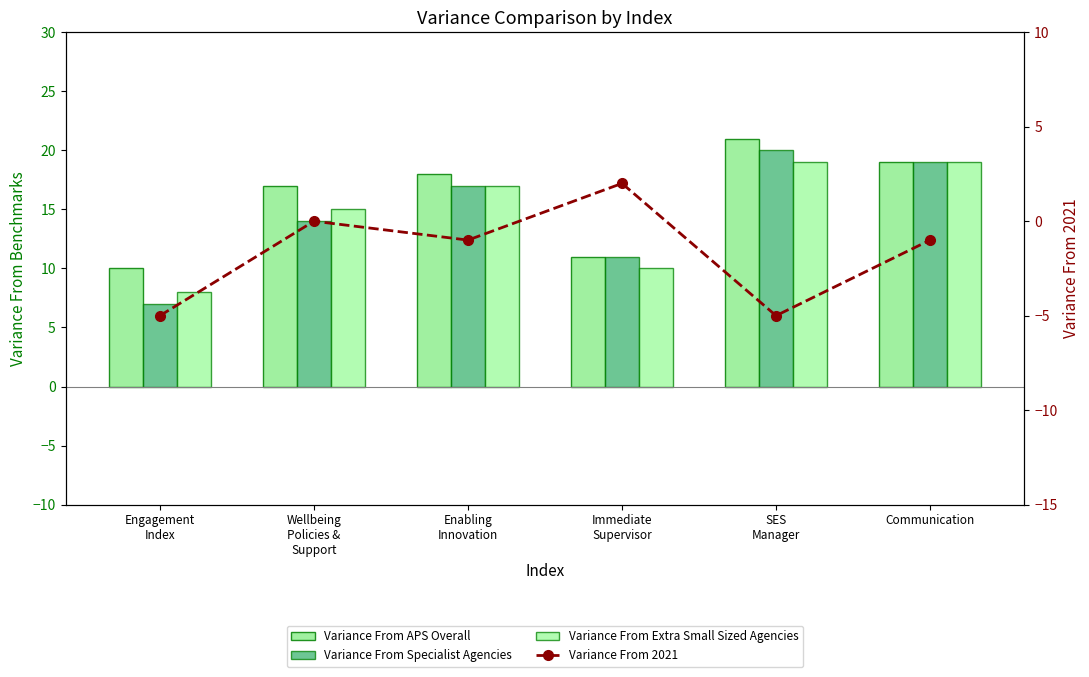

Reading left to right, what are all the values shown in this chart?

Variance From APS Overall: 10	17	18	11	21	19
Variance From Specialist Agencies: 7	14	17	11	20	19
Variance From Extra Small Sized Agencies: 8	15	17	10	19	19
Variance From 2021: -5	0	-1	2	-5	-1